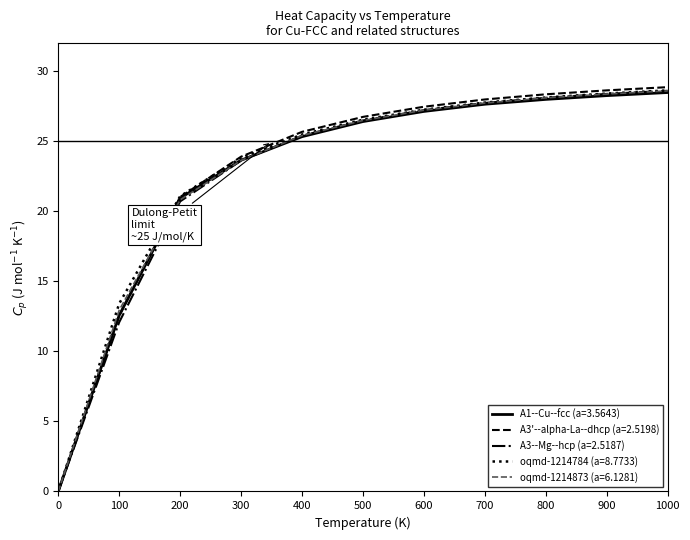

Which series has the largest range (max minus min)?

A3'--alpha-La--dhcp (a=2.5198)